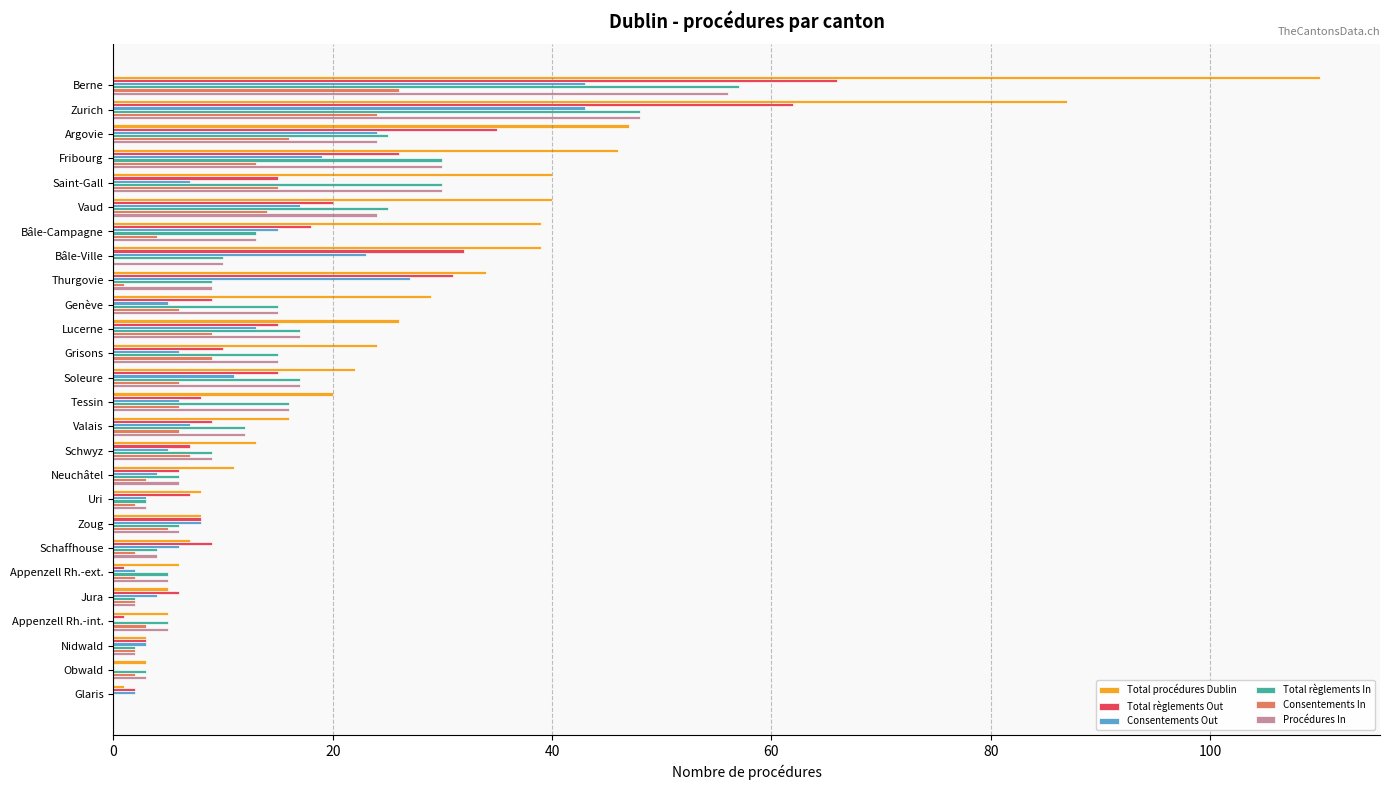

What is the greatest value displayed?

110